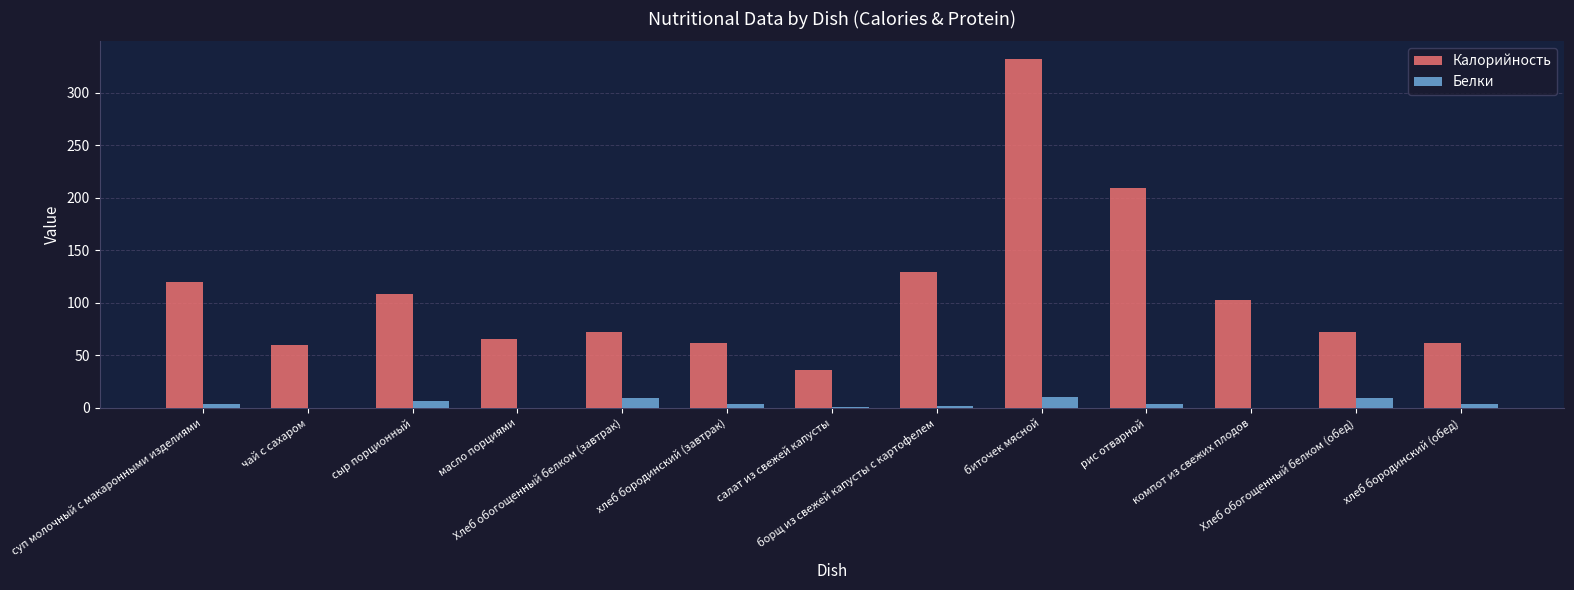

What is the maximum value shown in the chart?

332.3